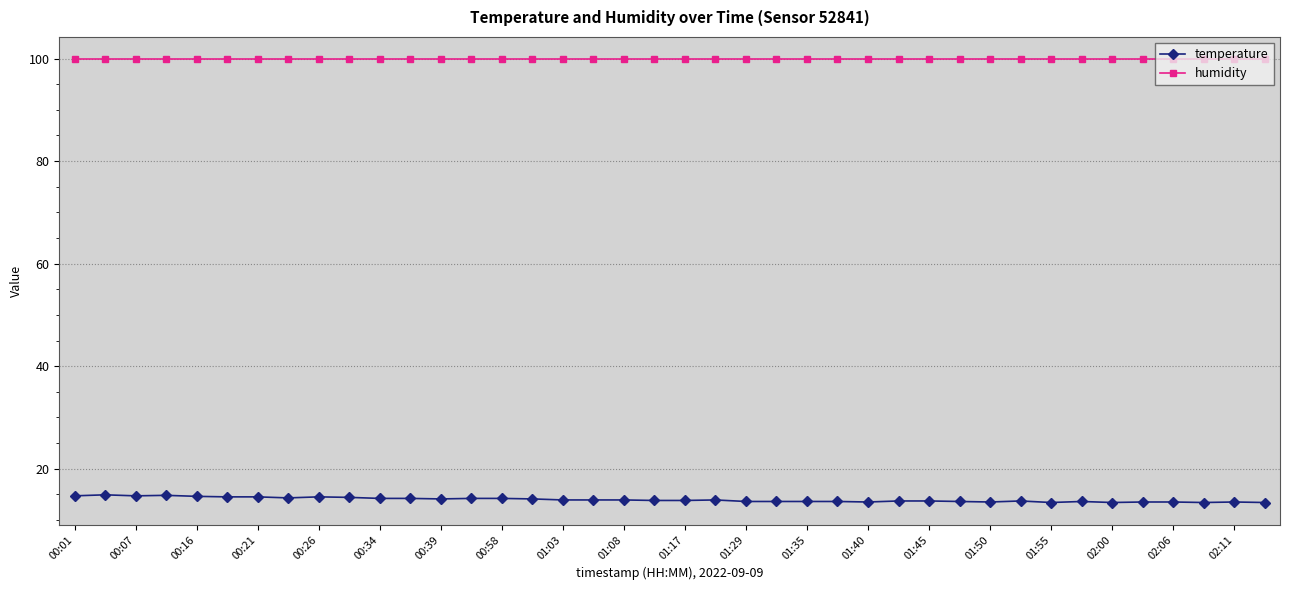

What is the sum of all temperature values?

557.9